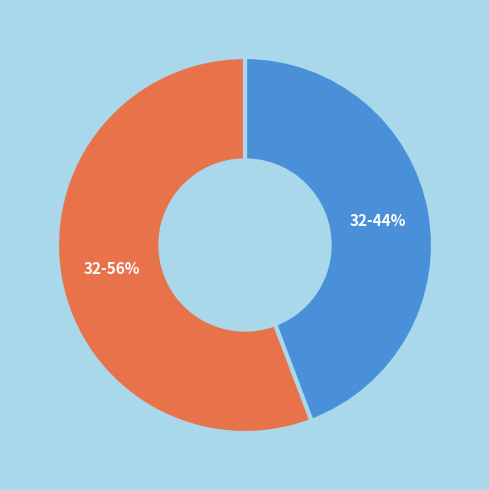

To the nearest percent, what is the average slice percentage?

50%